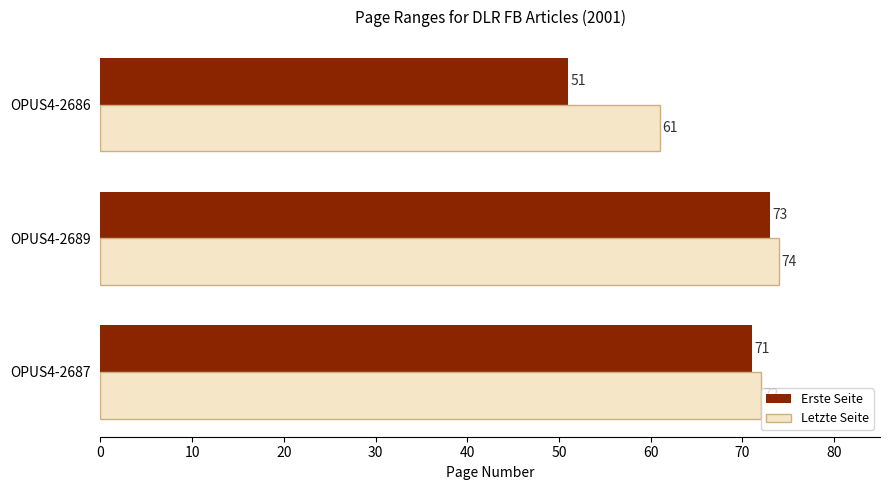

What is the sum of all Letzte Seite values?

207